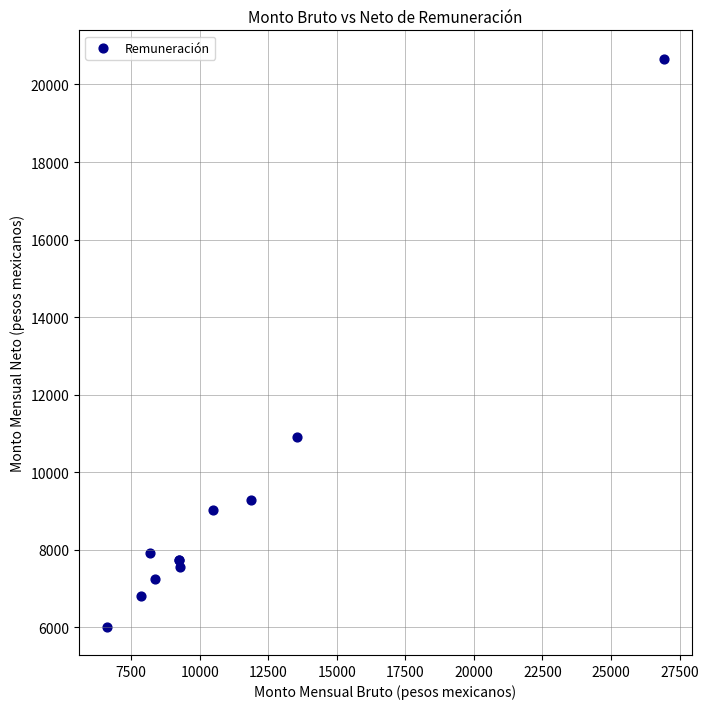

What Y value in the scatter plot is closest to 13343?

10900.0